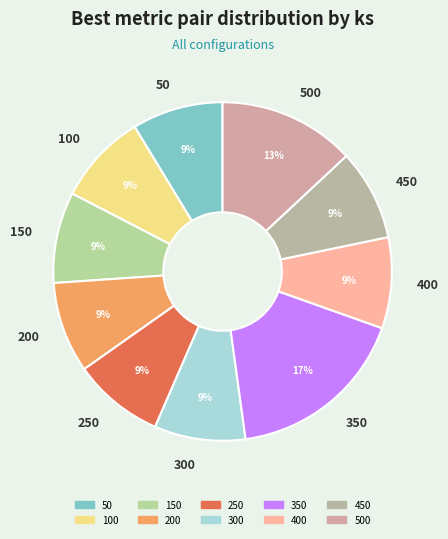

Do 150 and 500 together represent more than half of the pie?

No